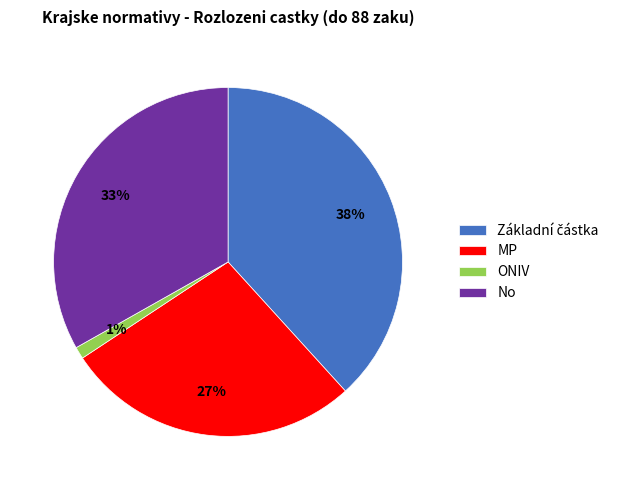

What is the smallest slice in the pie chart?

ONIV